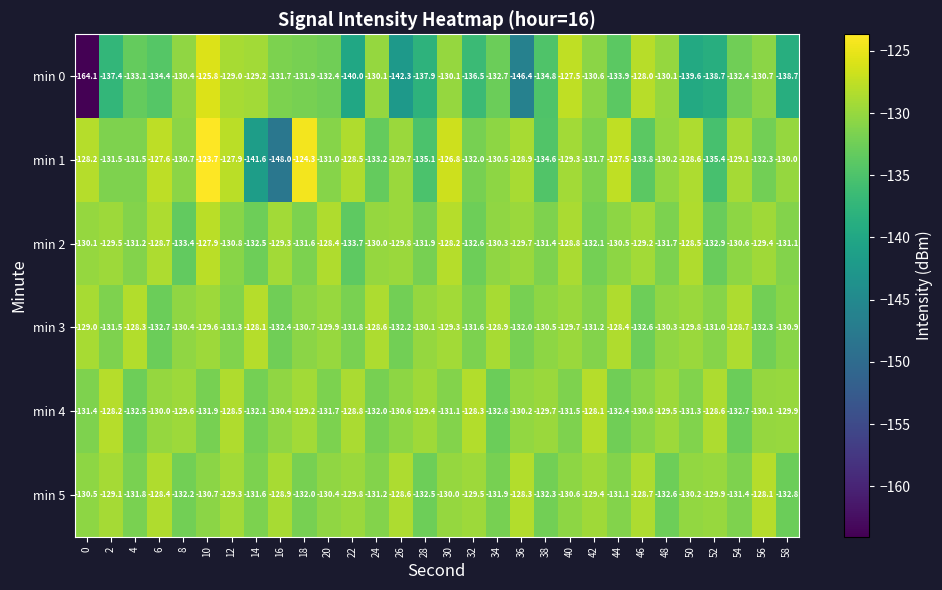

How many data points does each series have?

30